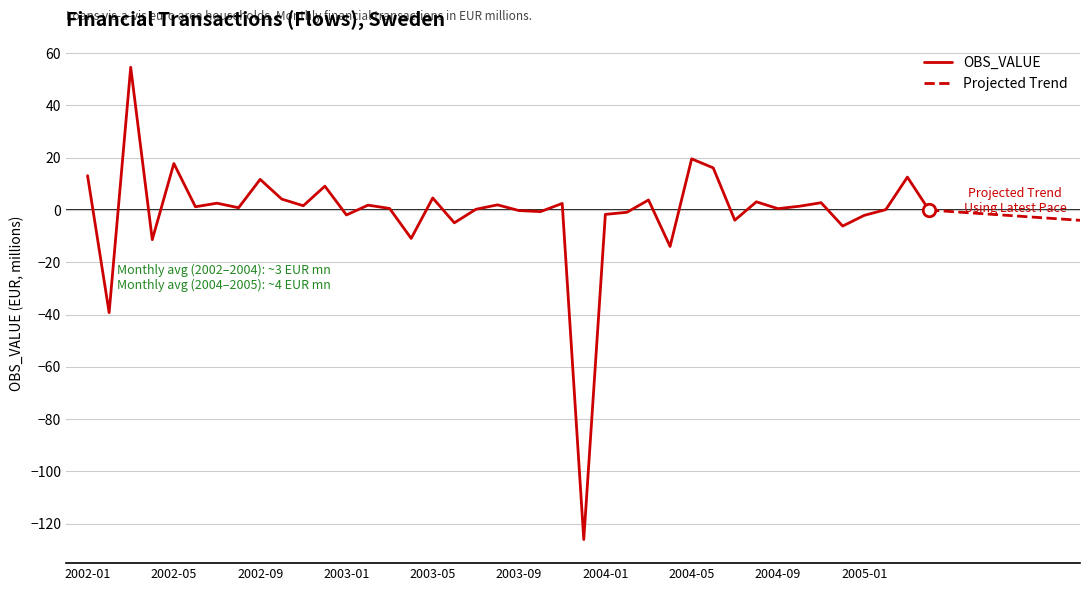

Rank the categories by value from highest to lowest.

2002-03, 2004-05, 2002-05, 2004-06, 2002-01, 2005-03, 2002-09, 2002-12, 2003-05, 2002-10, 2004-03, 2004-08, 2004-11, 2002-07, 2003-11, 2003-08, 2003-02, 2002-11, 2004-10, 2002-06, 2002-08, 2003-03, 2004-09, 2003-07, 2005-02, 2005-04, 2003-09, 2003-10, 2004-02, 2004-01, 2003-01, 2005-01, 2004-07, 2003-06, 2004-12, 2003-04, 2002-04, 2004-04, 2002-02, 2003-12